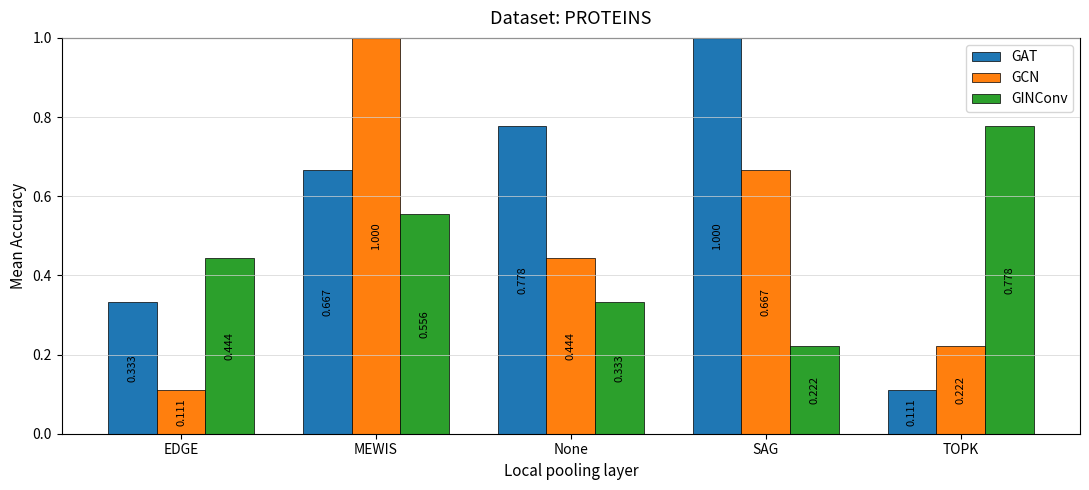

Is the value of GINConv at EDGE greater than the value of GCN at MEWIS?

No